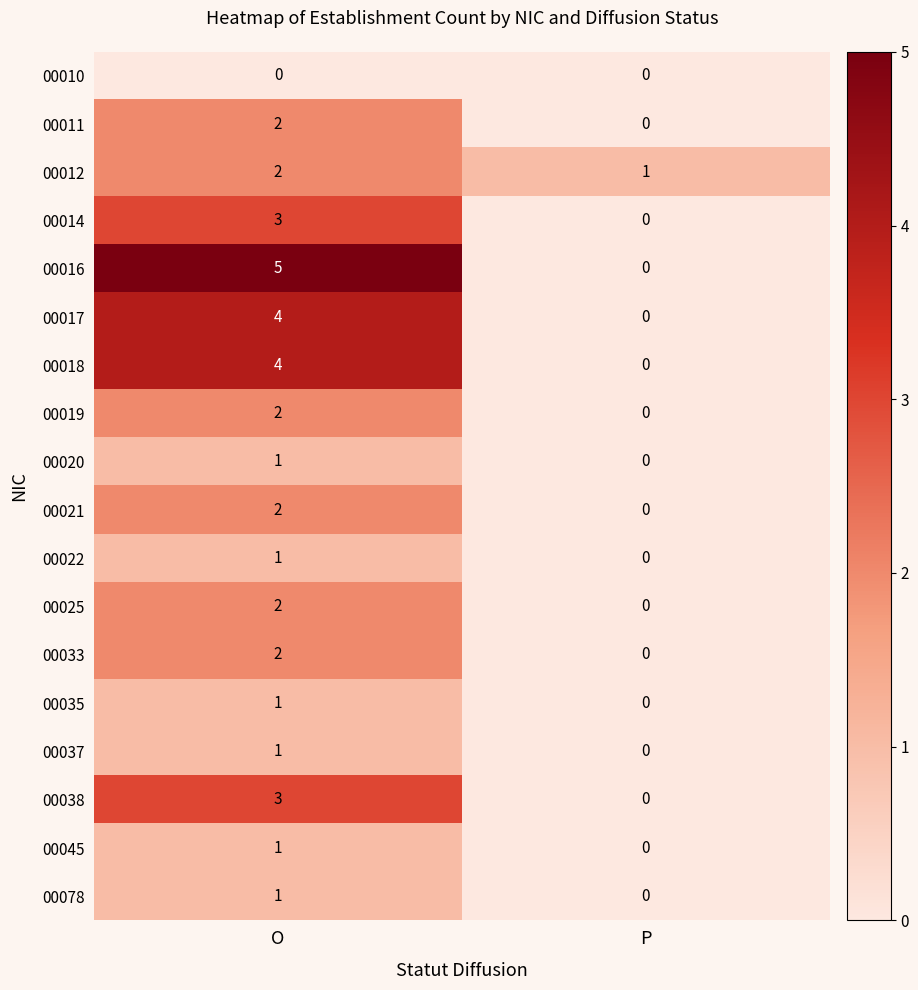

Which series has the widest spread of values?

00016